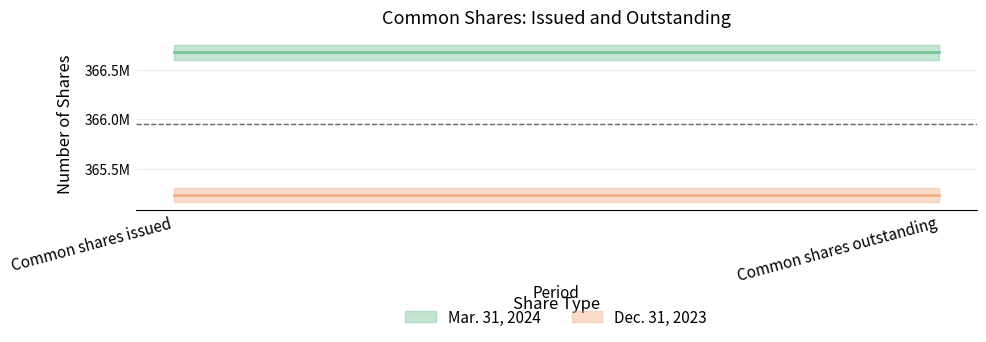

Reading right to left, what are all the values shown in this chart?

Mar. 31, 2024: 366674264	366674264
Dec. 31, 2023: 365238917	365238917